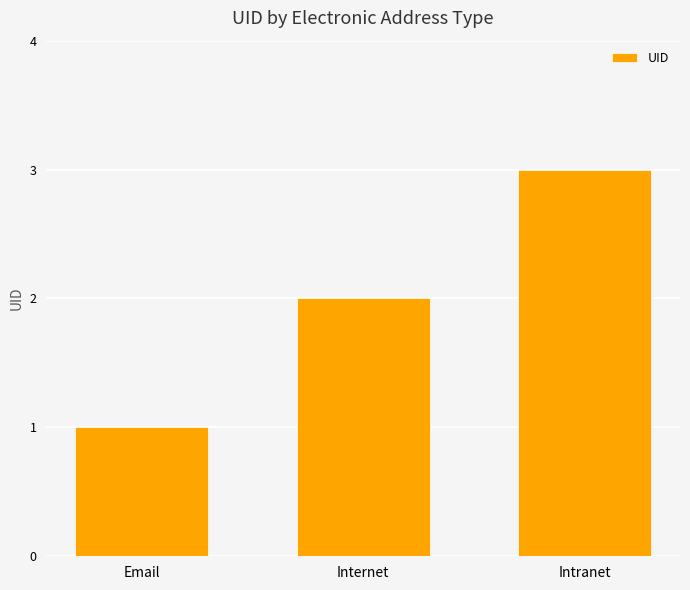

What is the label of the 2nd bar from the right?

Internet